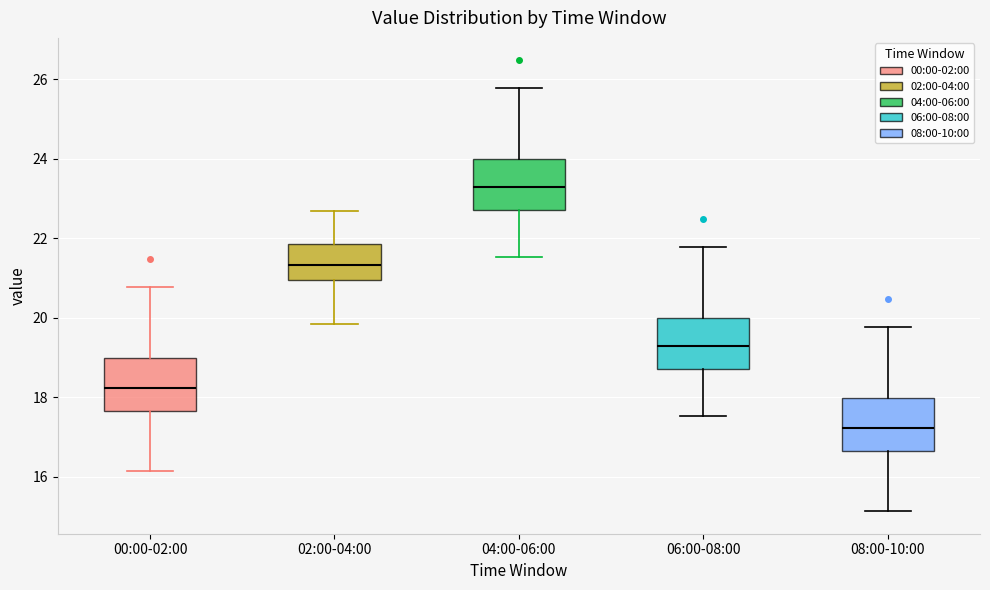

Reading left to right, read every box against the y-axis: the position of its median line, the range the box covers, and the ends of its whiskers. The values are not printed on the chart, so give them approximately, as read against the axis.

00:00-02:00: median 18.2, box 17.6 to 19.0, whiskers 16.2 to 20.8
02:00-04:00: median 21.4, box 21.0 to 21.8, whiskers 19.8 to 22.6
04:00-06:00: median 23.2, box 22.8 to 24.0, whiskers 21.6 to 25.8
06:00-08:00: median 19.2, box 18.8 to 20.0, whiskers 17.6 to 21.8
08:00-10:00: median 17.2, box 16.6 to 18.0, whiskers 15.2 to 19.8